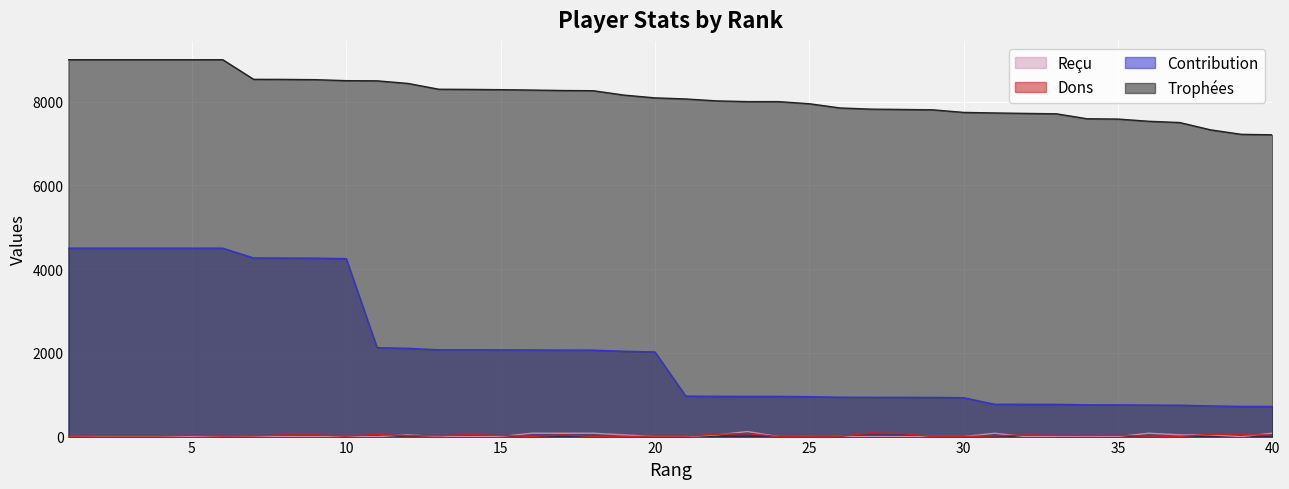

What is the sum of the Reçu values at 36 and 17?

160